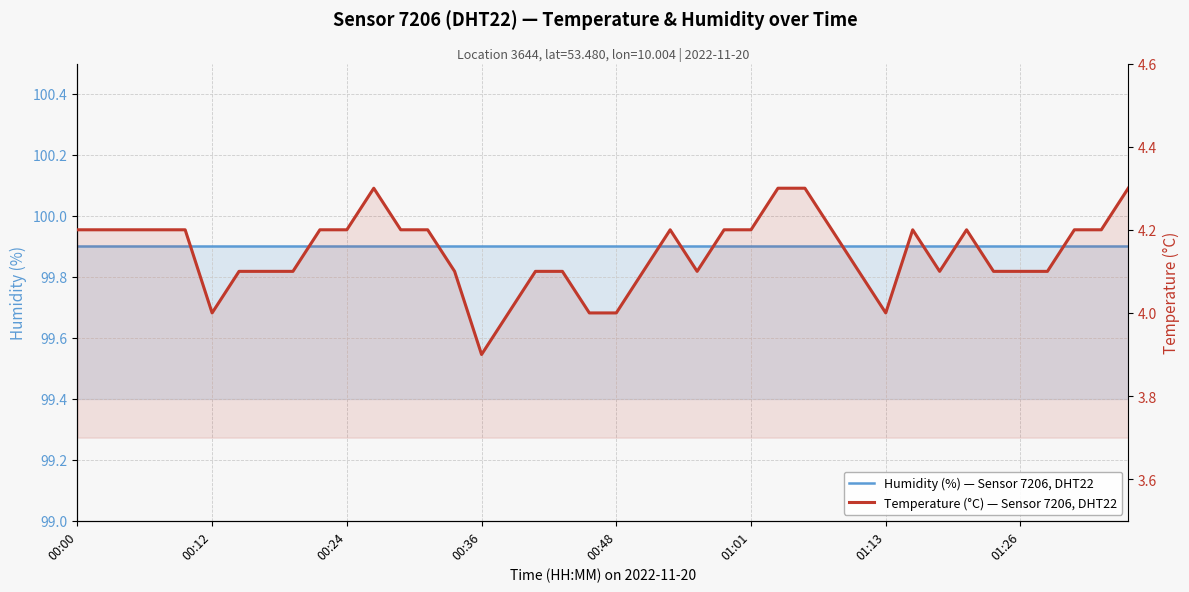

The value of Temperature (°C) — Sensor 7206, DHT22 at 29 is 6.4. True or false?

False